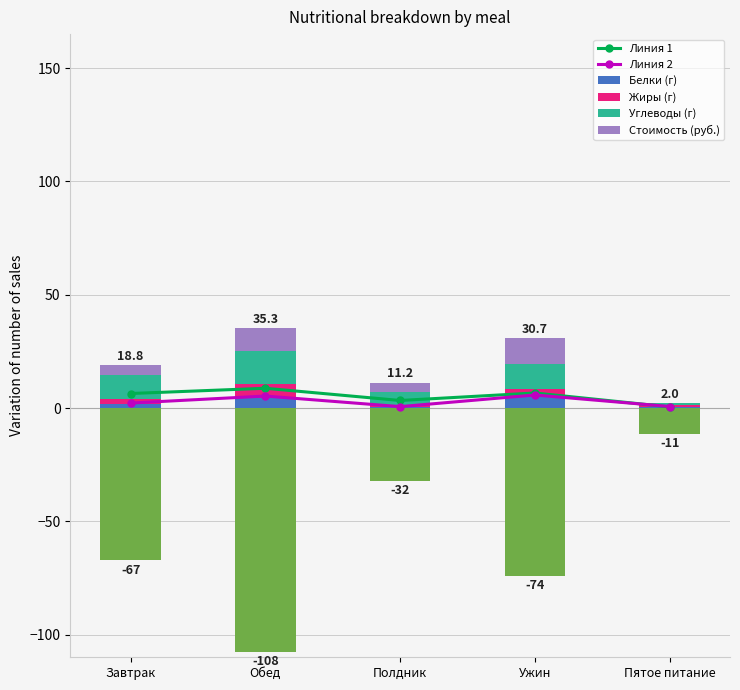

Reading left to right, what are all the values shown in this chart?

Линия 1: Завтрак=6.4	Обед=8.7	Полдник=3.3	Ужин=6.6	Пятое питание=0.5
Линия 2: Завтрак=2.2	Обед=5.3	Полдник=0.6	Ужин=5.8	Пятое питание=0.7
Белки (г): Завтрак=1.8	Обед=4.4	Полдник=0.5	Ужин=4.8	Пятое питание=0.6
Жиры (г): Завтрак=2.2	Обед=6.1	Полдник=0.9	Ужин=3.4	Пятое питание=0.6
Углеводы (г): Завтрак=10.7	Обед=14.5	Полдник=5.5	Ужин=11.1	Пятое питание=0.8
Стоимость (руб.): Завтрак=4.1	Обед=10.3	Полдник=4.2	Ужин=11.4	Пятое питание=0.0